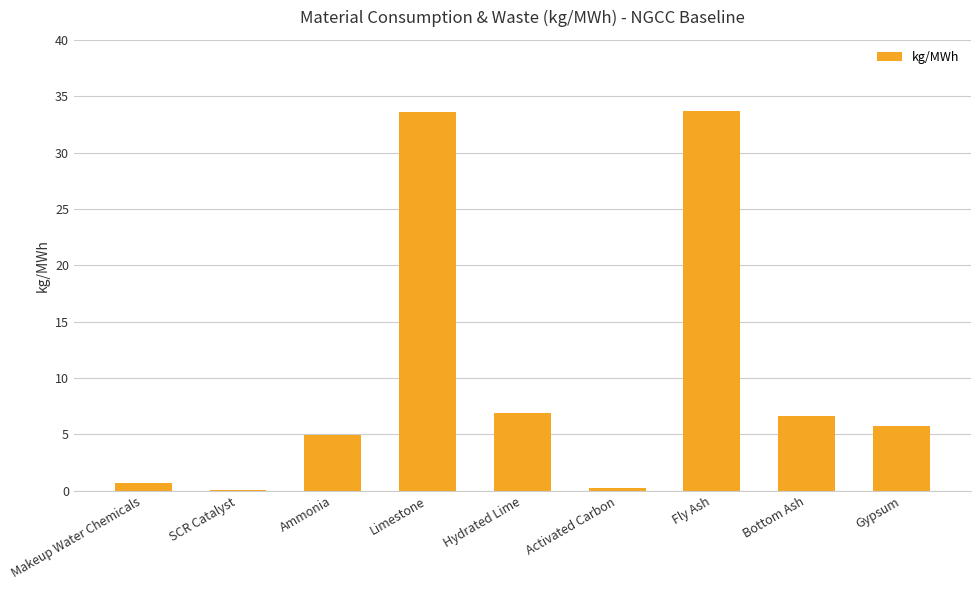

What is the approximate value at Limestone?

33.6